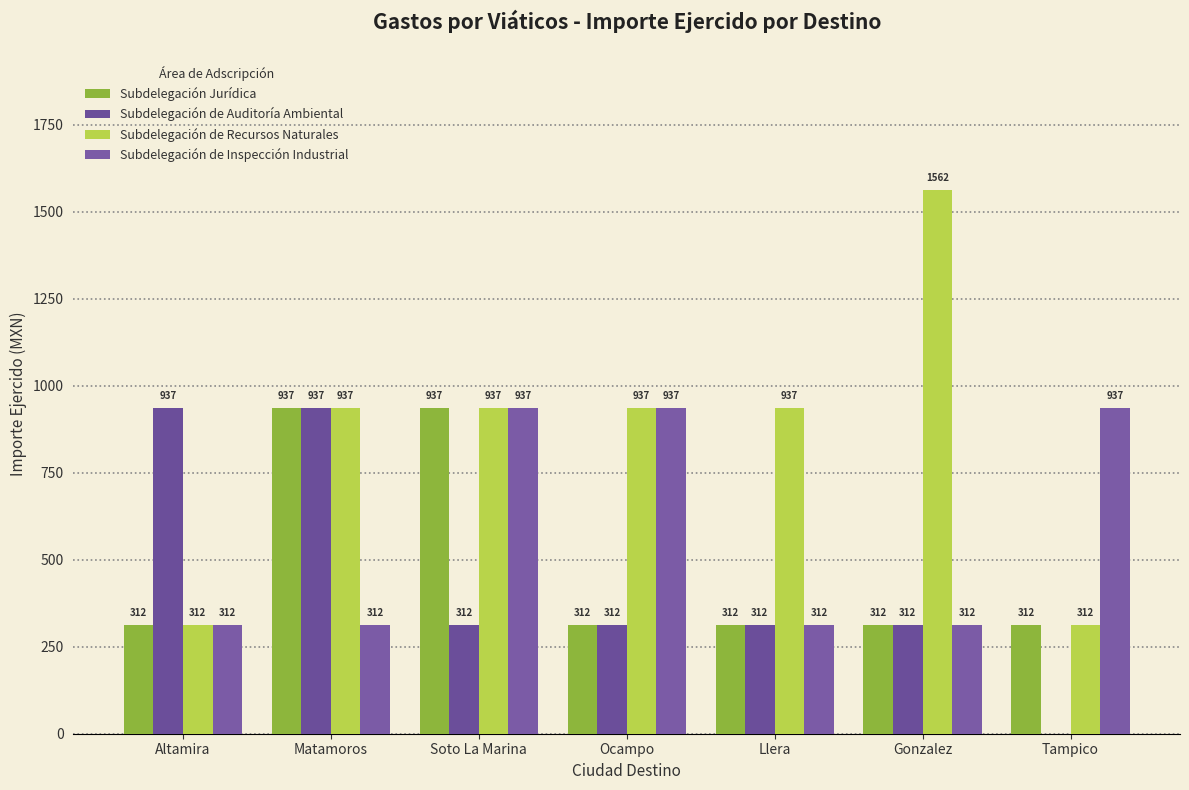

At how many categories does at least one series exceed 807?

7